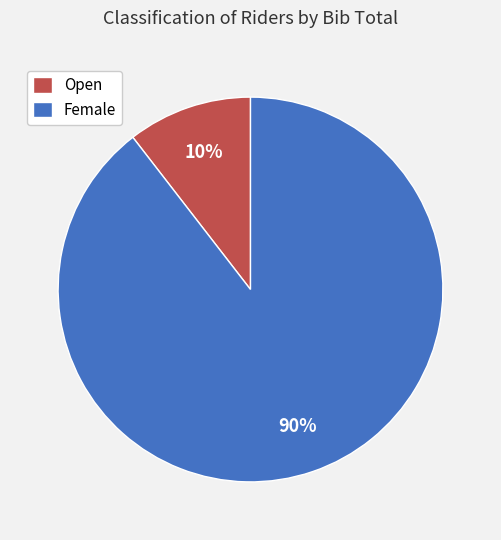

How many slices are in this pie chart?

2